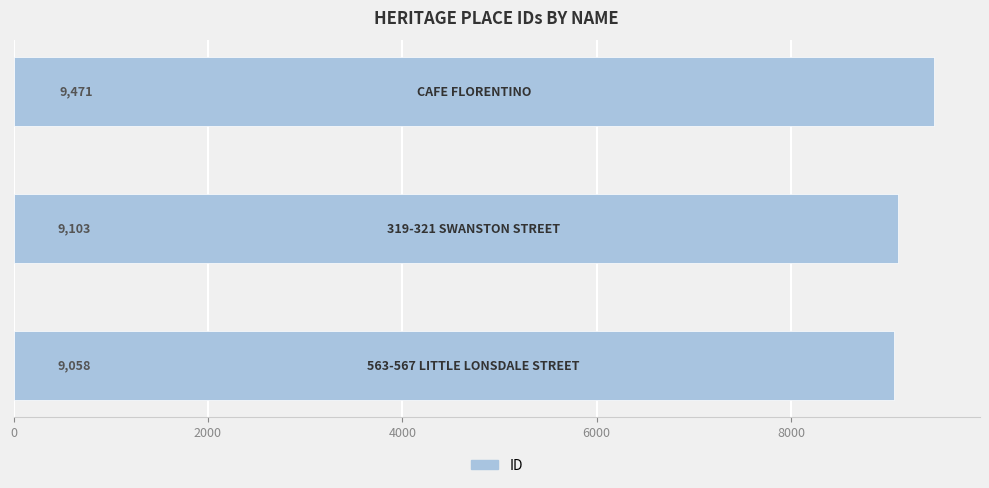

How many values are between 9058 and 9471?

3